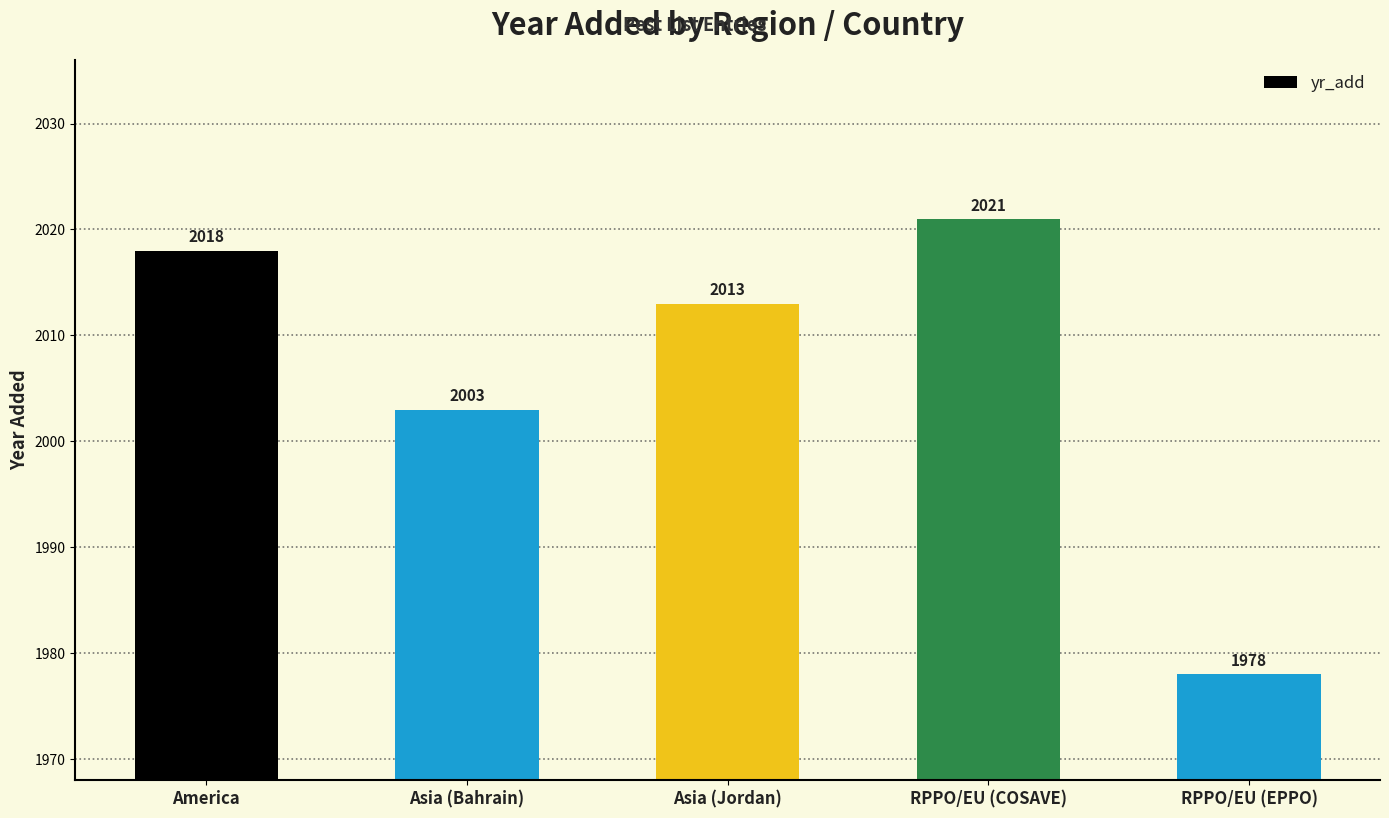

Rank the categories by value from highest to lowest.

RPPO/EU (COSAVE), America, Asia (Jordan), Asia (Bahrain), RPPO/EU (EPPO)